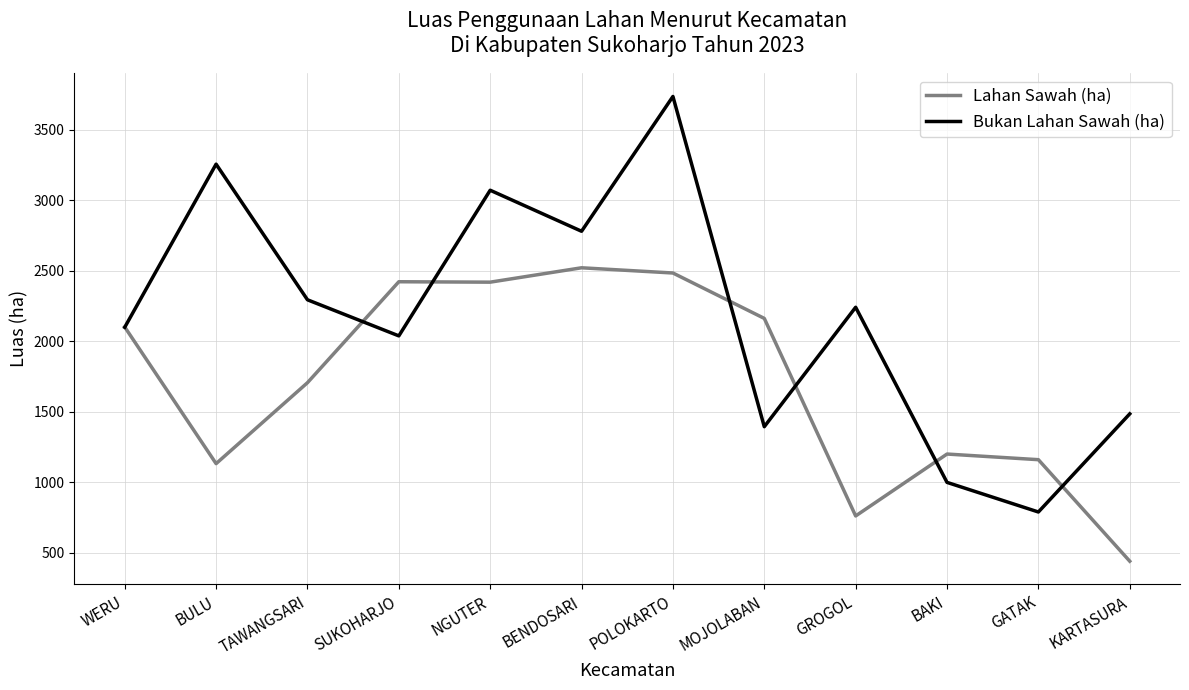

Rank the categories by Bukan Lahan Sawah (ha) value from lowest to highest.

GATAK, BAKI, MOJOLABAN, KARTASURA, SUKOHARJO, WERU, GROGOL, TAWANGSARI, BENDOSARI, NGUTER, BULU, POLOKARTO